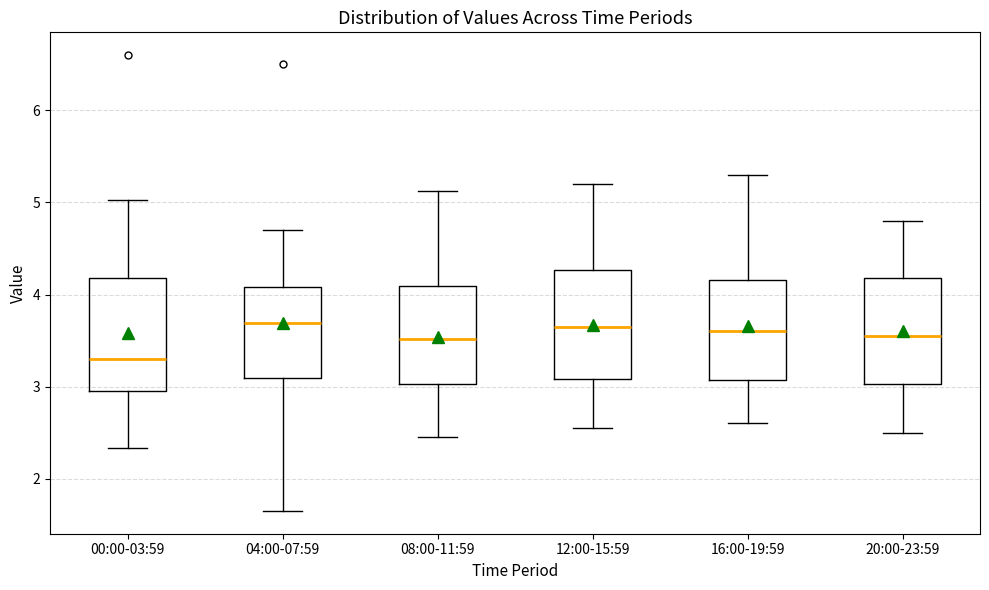

Reading left to right, transcribe this box plot: for each box, give where its median line is, the range the box spans, and where its two whiskers end, as read against the y-axis. The values are not printed on the chart, so give them approximately, as read against the axis.

00:00-03:59: median 3.3, box 2.9 to 4.2, whiskers 2.3 to 5.0
04:00-07:59: median 3.7, box 3.1 to 4.1, whiskers 1.7 to 4.7
08:00-11:59: median 3.5, box 3.0 to 4.1, whiskers 2.5 to 5.1
12:00-15:59: median 3.7, box 3.1 to 4.3, whiskers 2.6 to 5.2
16:00-19:59: median 3.6, box 3.1 to 4.2, whiskers 2.6 to 5.3
20:00-23:59: median 3.6, box 3.0 to 4.2, whiskers 2.5 to 4.8